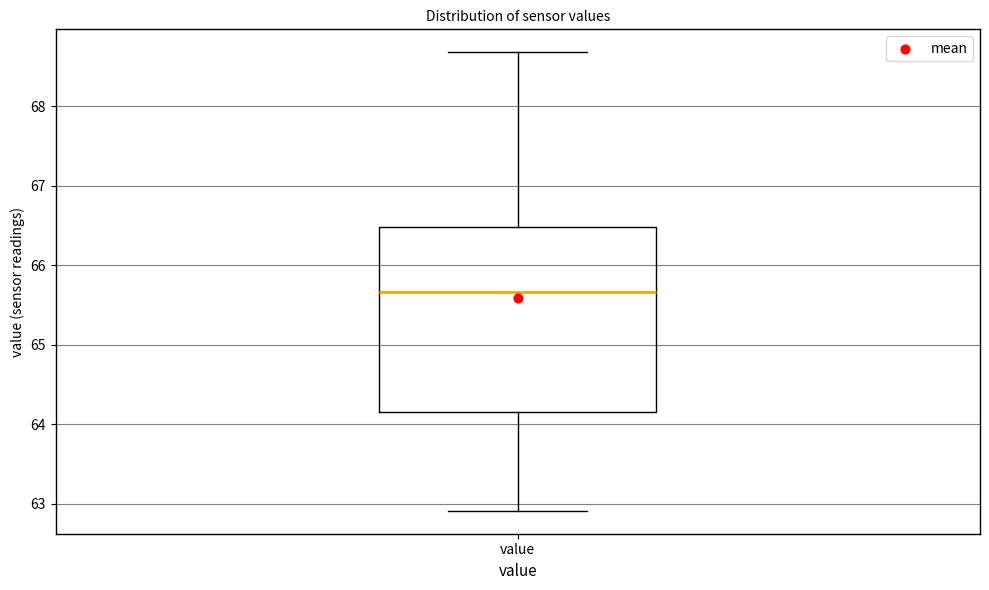

Read this box plot against the y-axis: the position of the median line, the range covered by the box, and the ends of both whiskers. The values are not printed on the chart, so give them approximately, as read against the axis.

median 65.7, box 64.2 to 66.5, whiskers 62.9 to 68.7